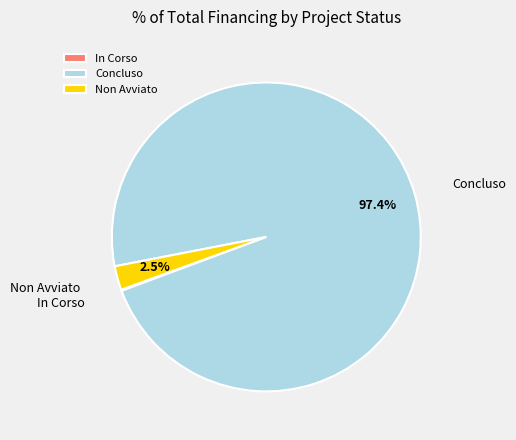

How much of the chart is everything except Non Avviato?

97.5%